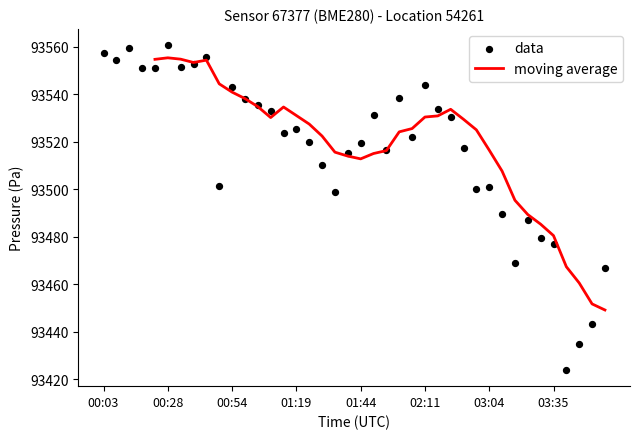

Which series has the largest Y range (max minus min)?

data